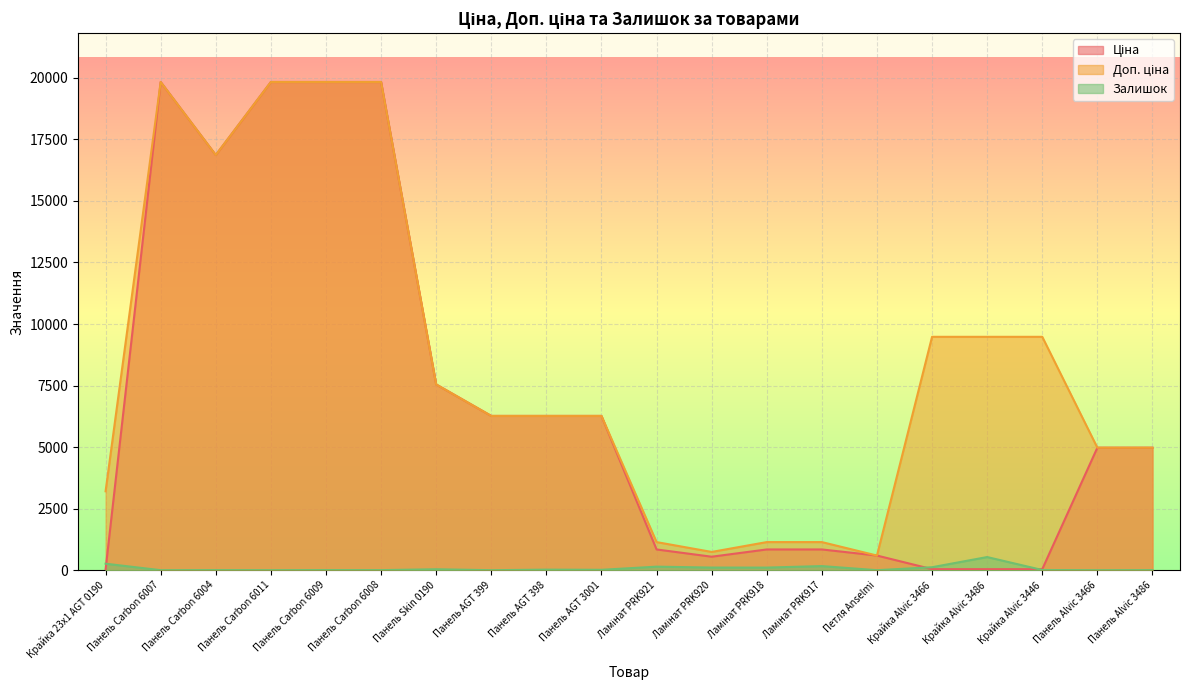

At which label is Ціна closest to 9931?

Панель Skin 0190